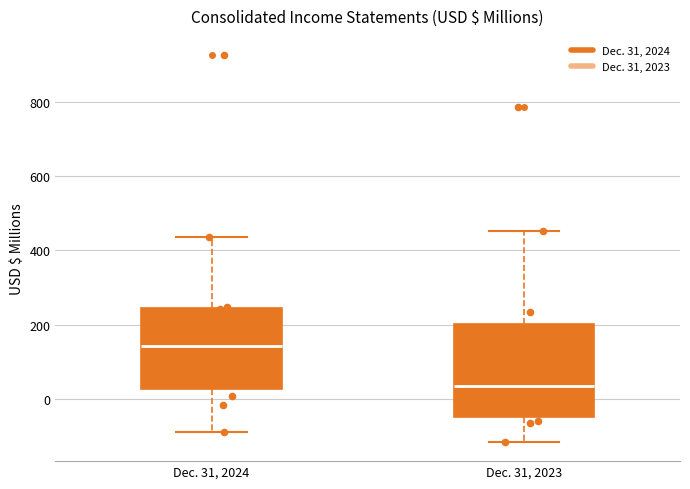

Which box's median line is the lowest?

Dec. 31, 2023